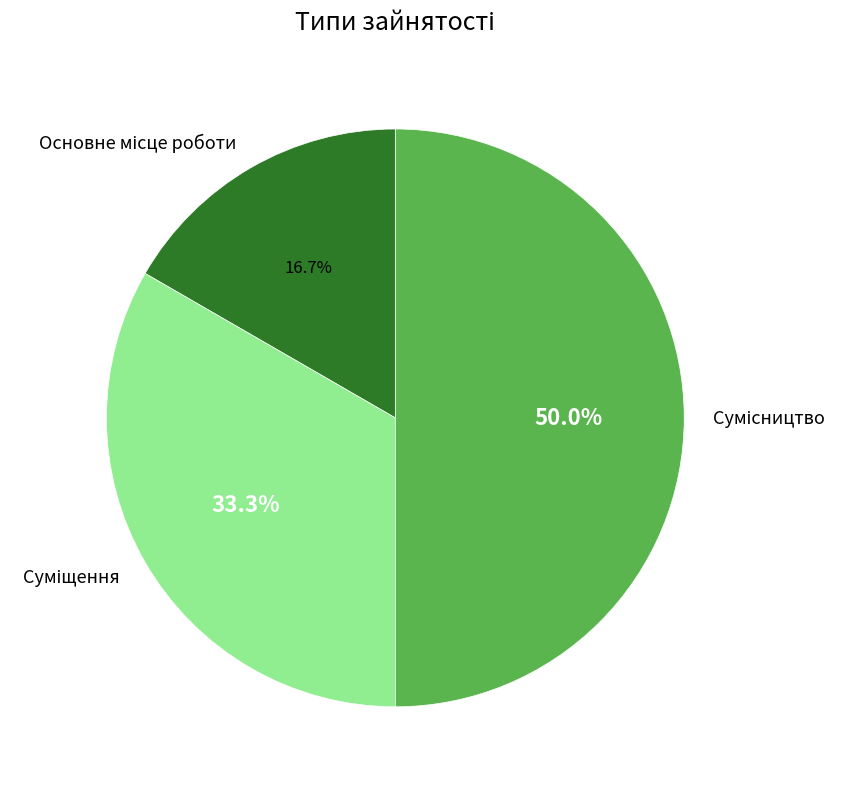

How many segments does this pie chart have?

3